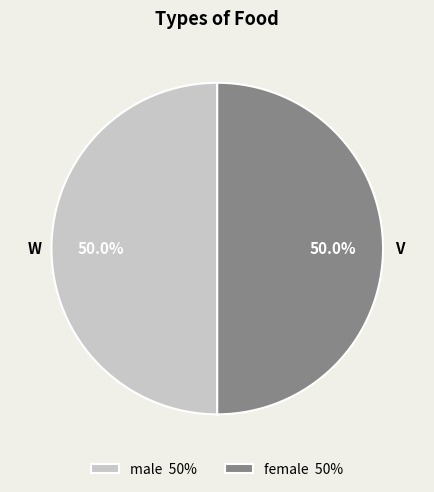

What is the total percentage of male 50% and female 50%?

100.0%